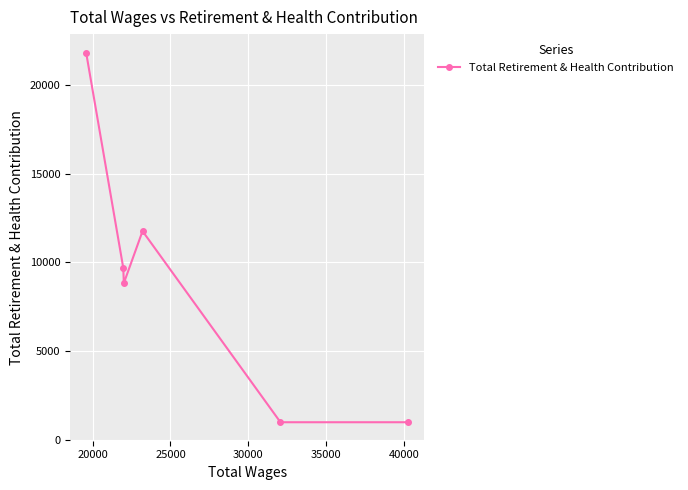

What is the value of the 5th point from the left?

1000